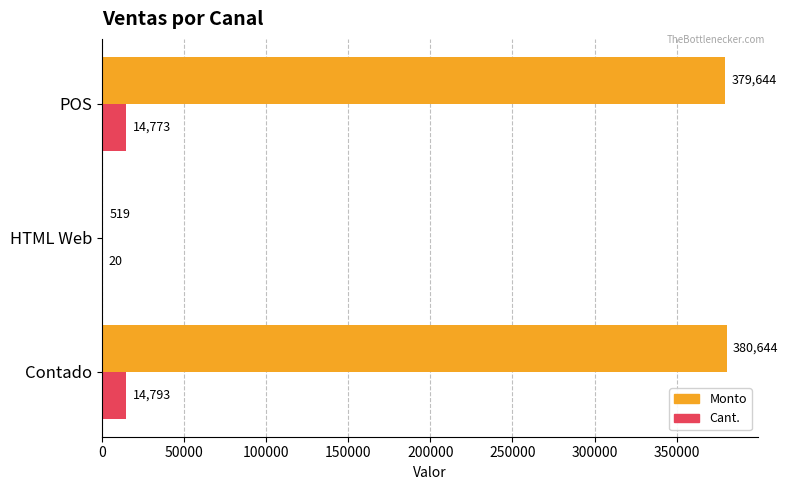

The value of Monto at Contado is 380644. True or false?

True